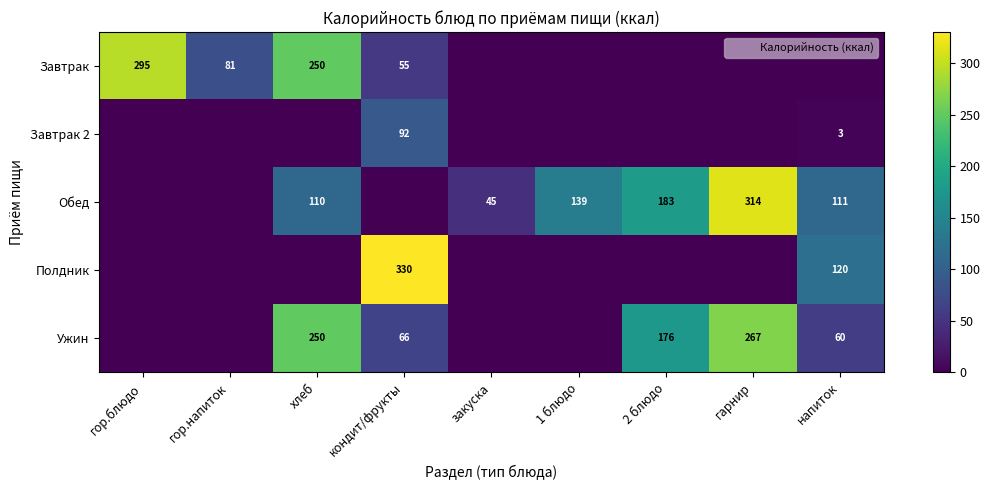

Is it true that Полдник equals 34 at напиток?

False